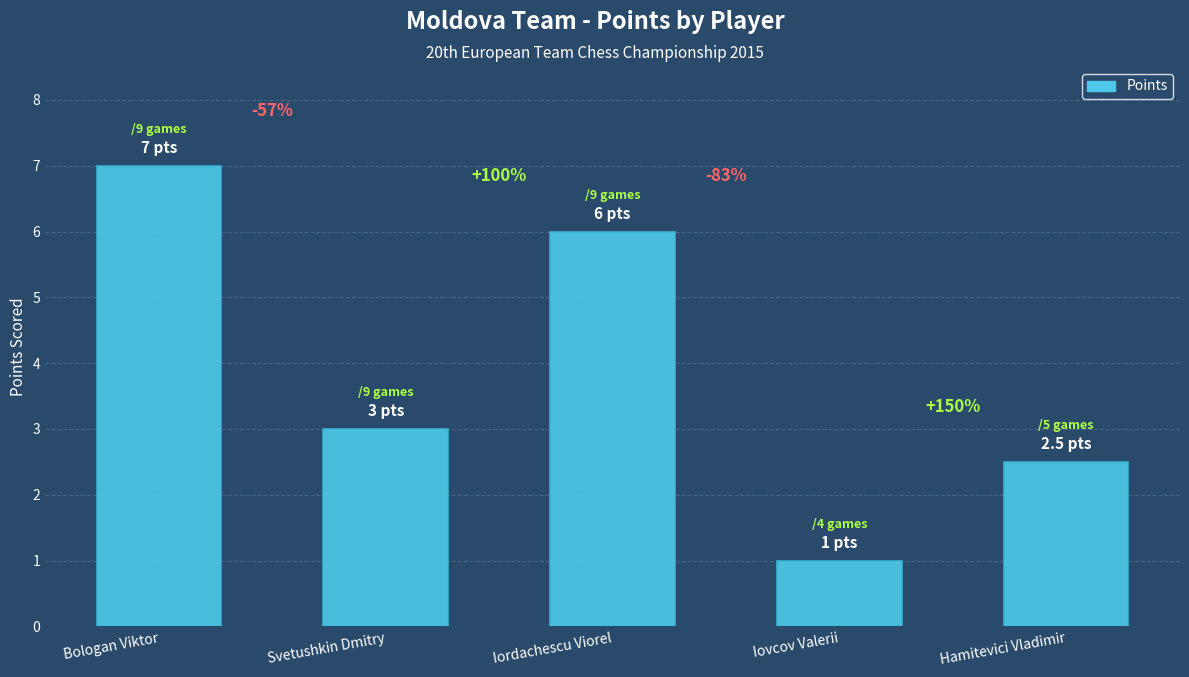

What is the smallest value displayed?

1.0